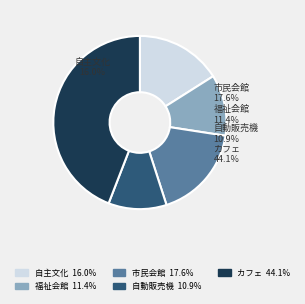

True or false: 自主文化事業収益 accounts for 8% of the total.

False